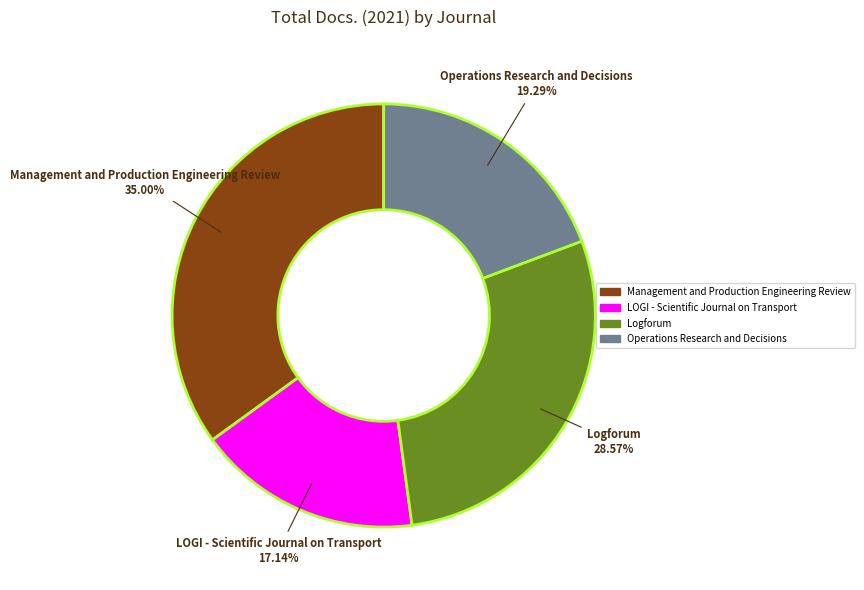

What percentage is the Operations Research and Decisions slice, to the nearest percent?

19%